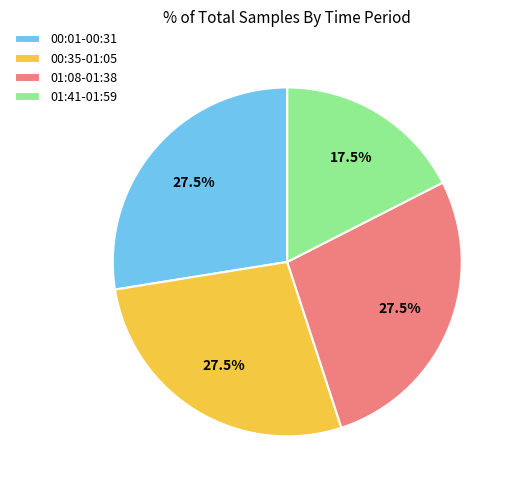

Count the number of slices in the pie.

4